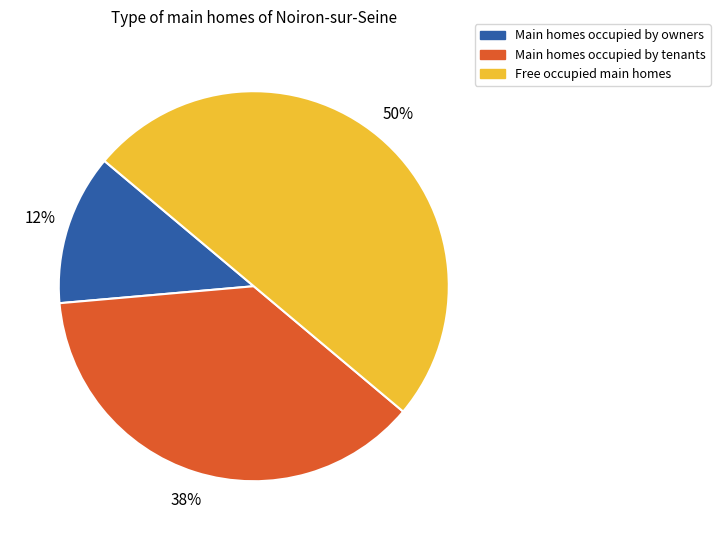

To the nearest percent, what is the difference between the largest and smallest slice percentages?

37%